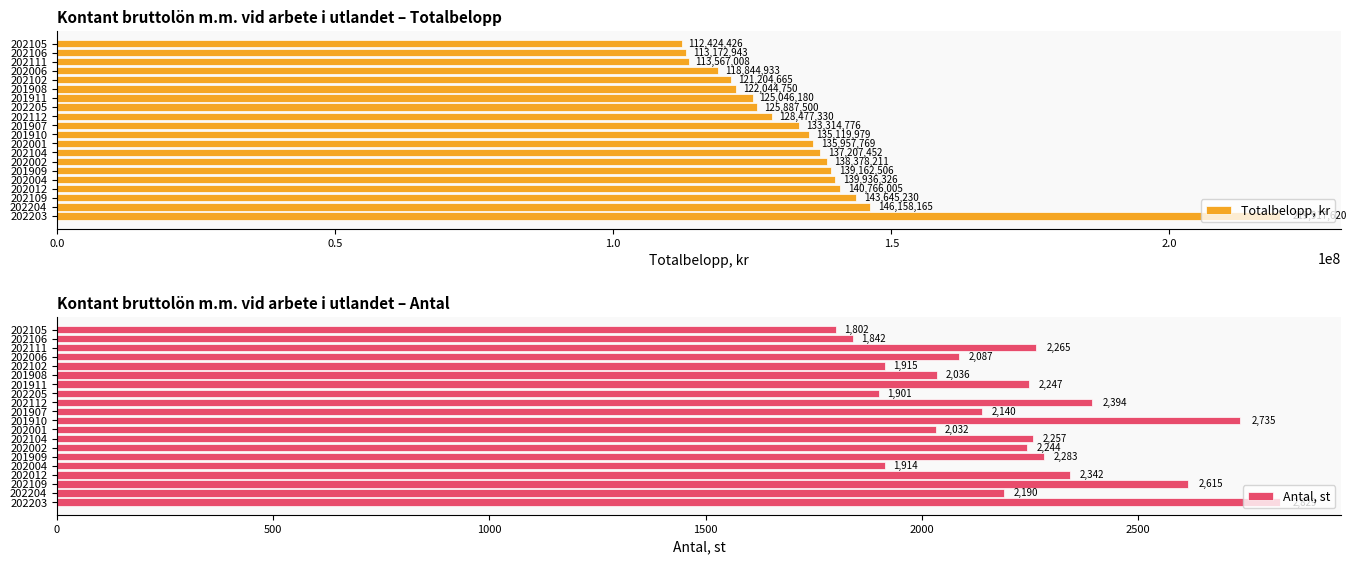

True or false: Totalbelopp, kr has a value of 219353375 at 201909.

False